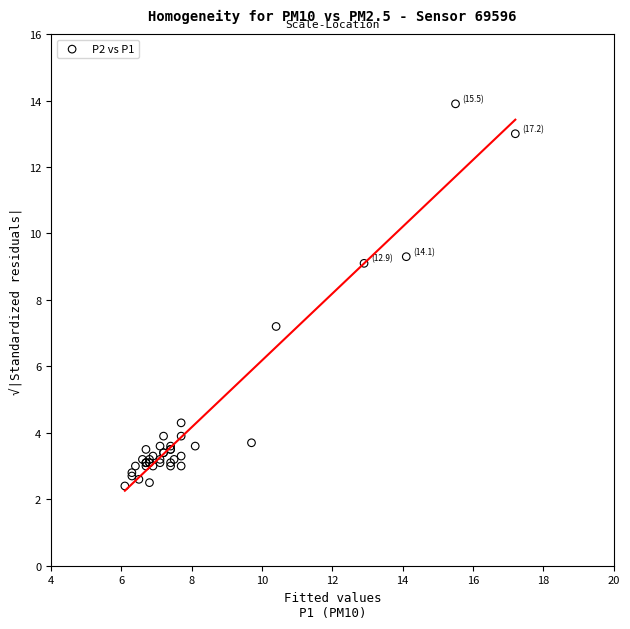

What Y value in the scatter plot is closest to 8?

7.2